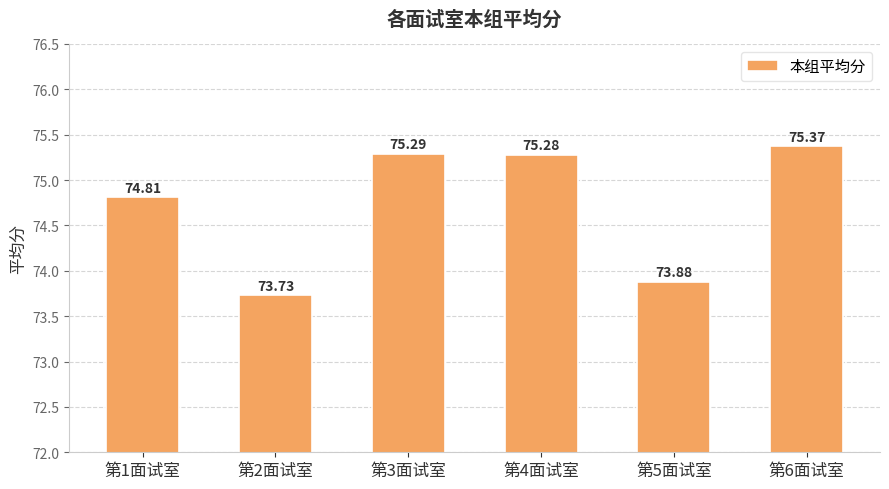

True or false: the data shows 133.0 at 第3面试室.

False